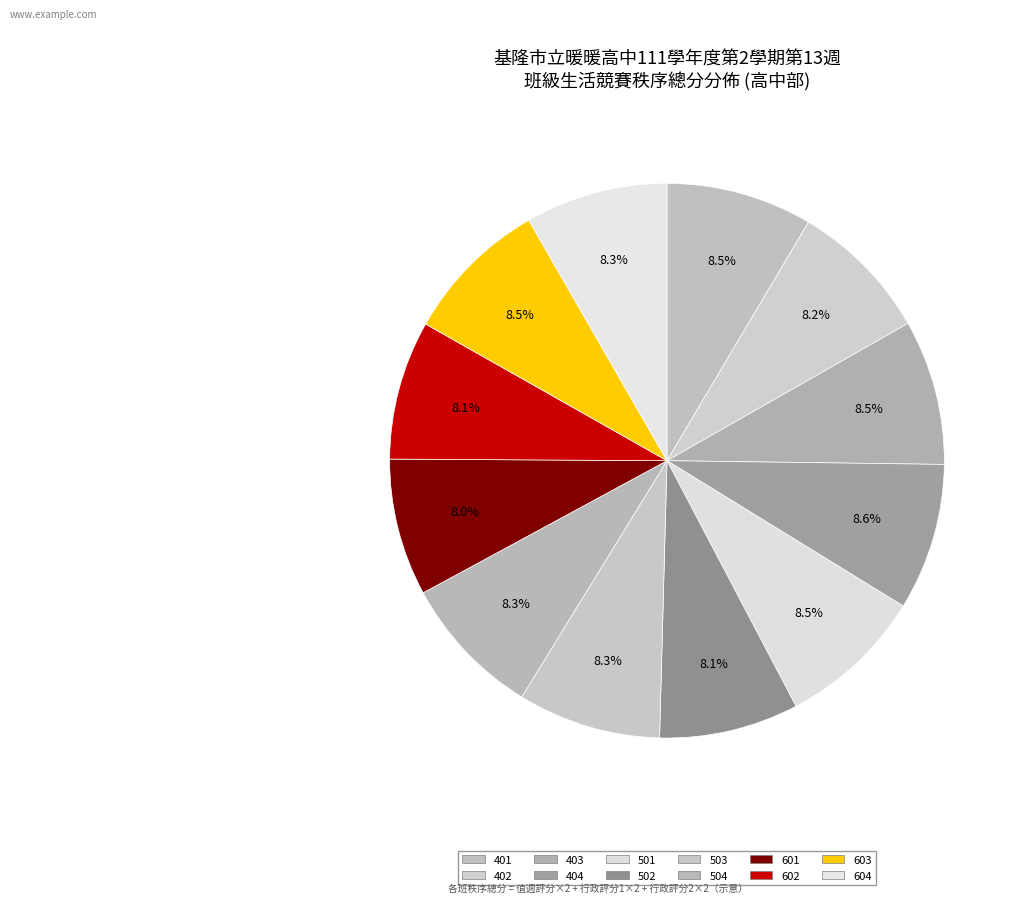

How many slices are in this pie chart?

12